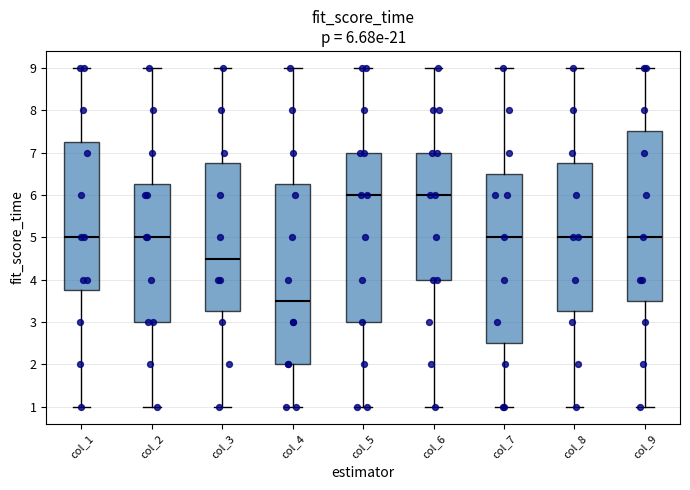

Which box is the tallest, from its lower edge to its upper edge?

col_4